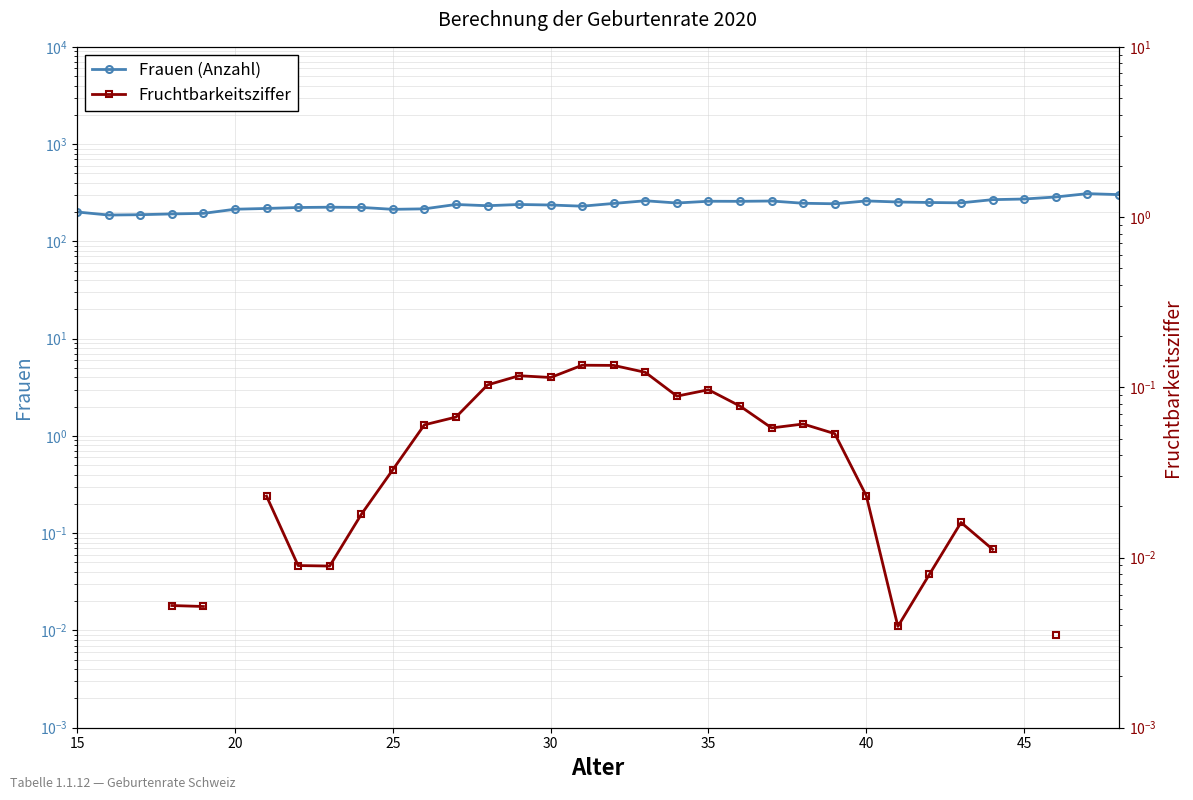

Count the number of data series in this chart.

2